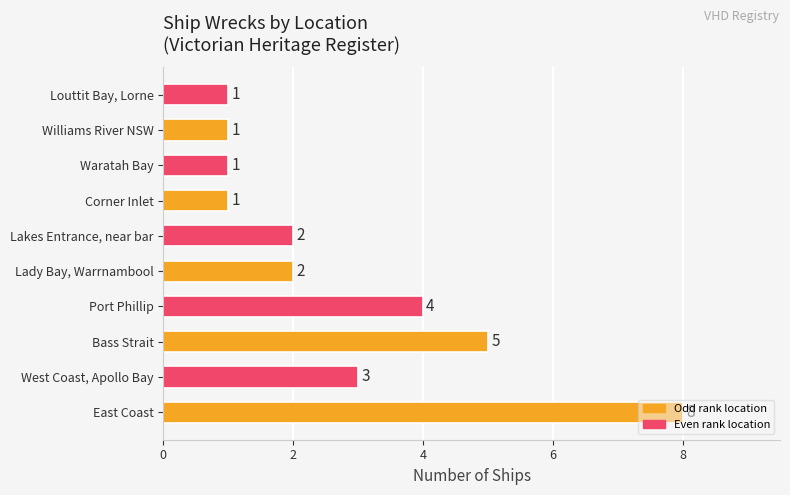

The value at Waratah Bay is 1. True or false?

True